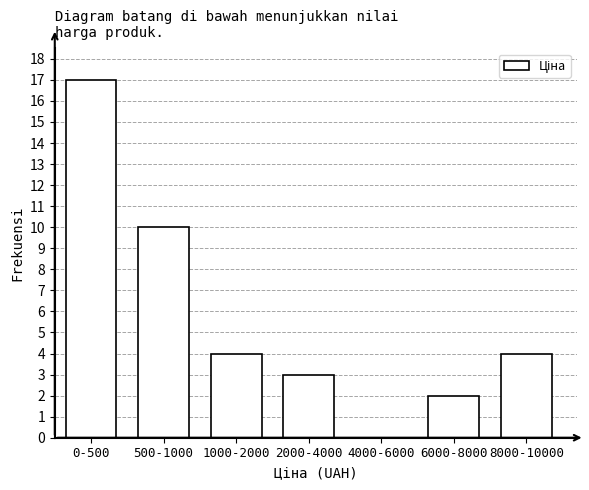

Reading right to left, list all the values displayed in this chart.

8000-10000=4	6000-8000=2	4000-6000=0	2000-4000=3	1000-2000=4	500-1000=10	0-500=17